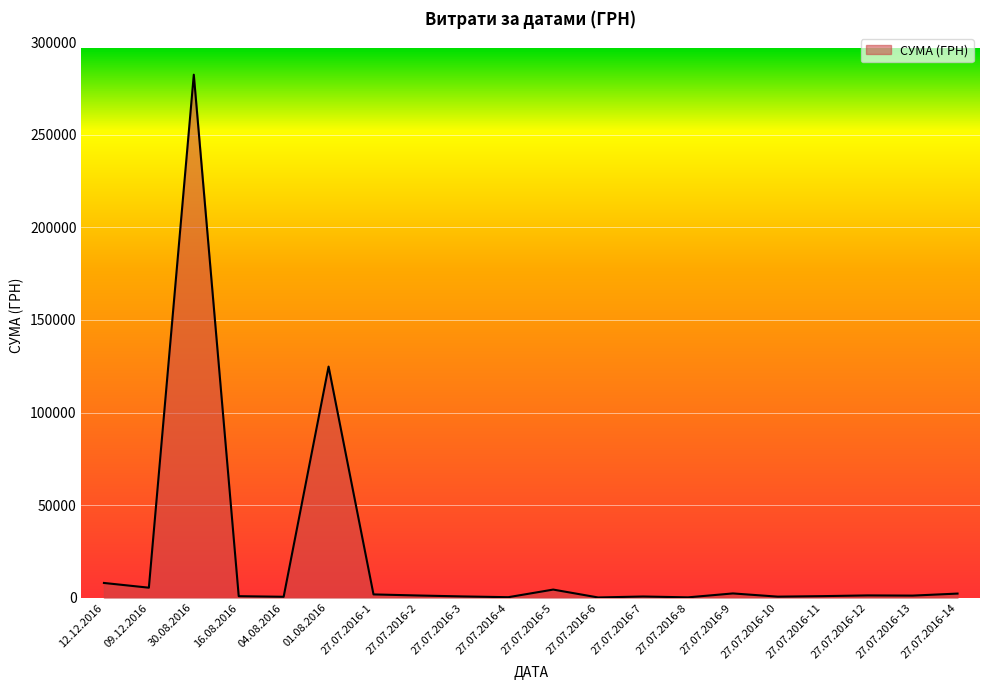

Where is the data nearest to the value 141308?

01.08.2016